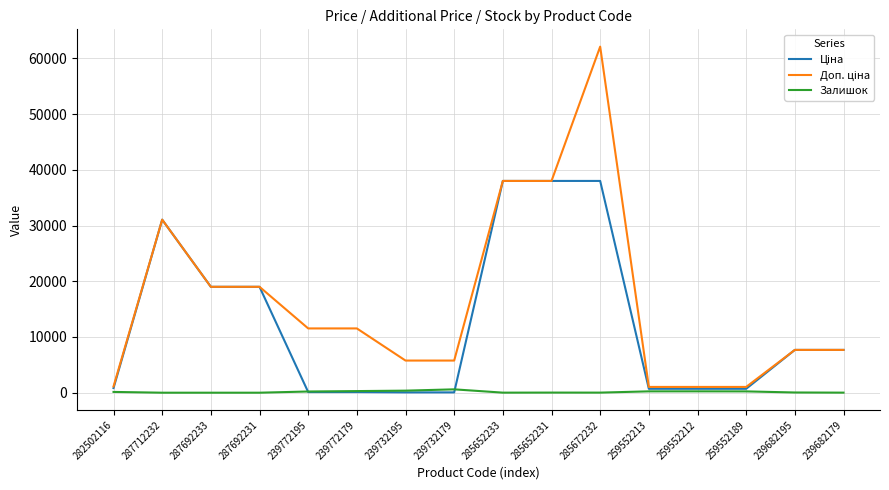

What is the sum of the Залишок values at 239732179 and 239772195?

818.0